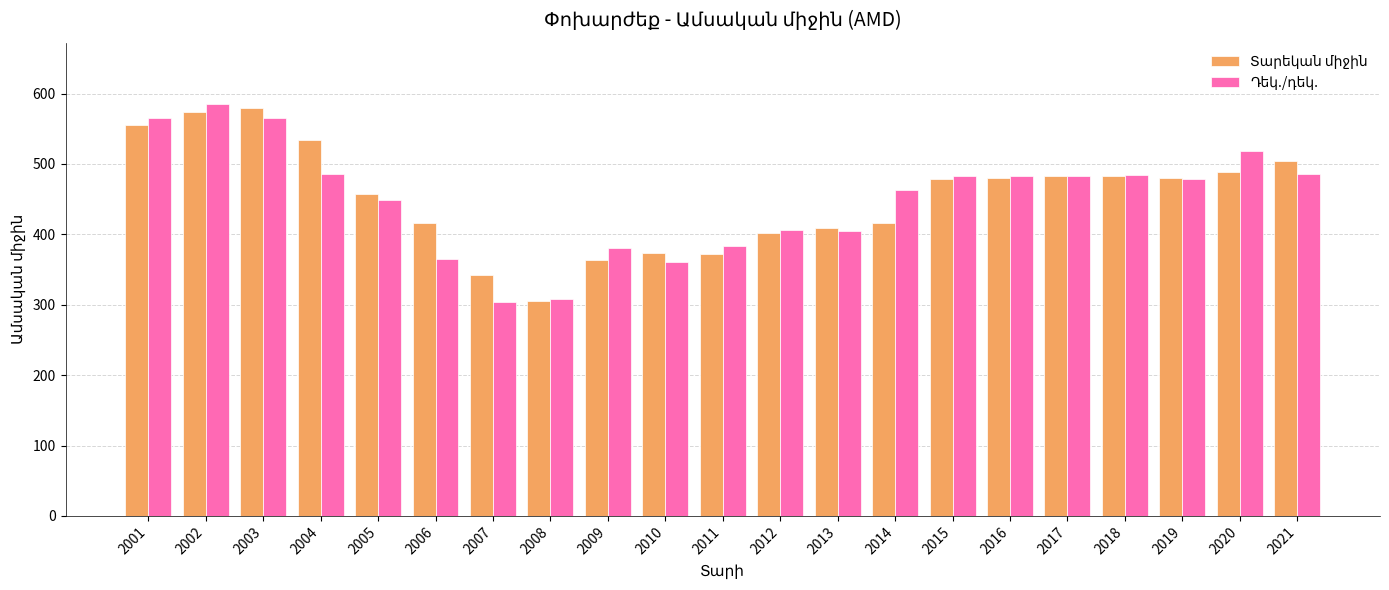

What is the difference between the highest and lowest values at 2003?

13.5